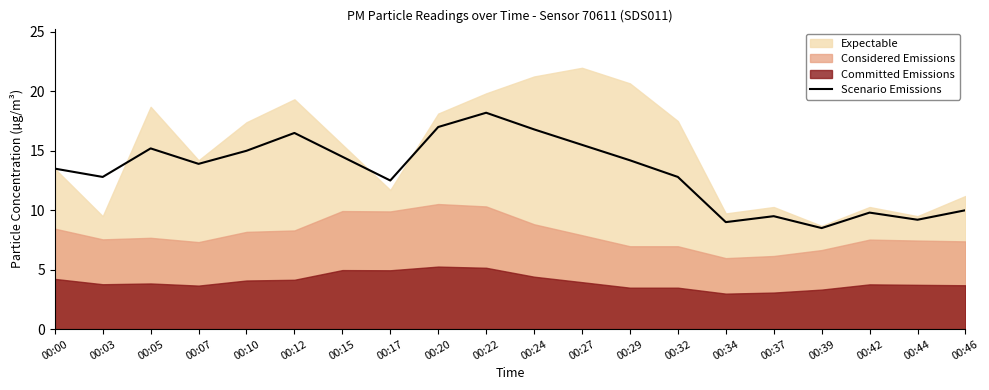

At which label is the value closest to 13?

00:03